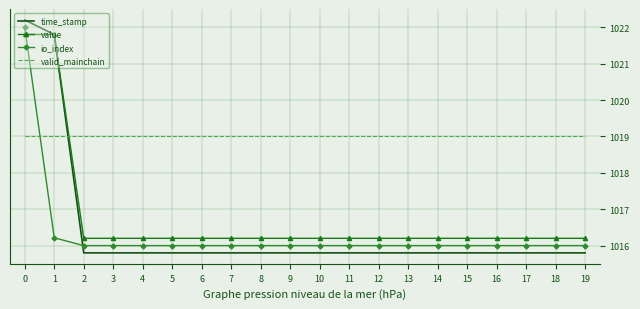

What is the highest value of the valid_mainchain series?

1019.0